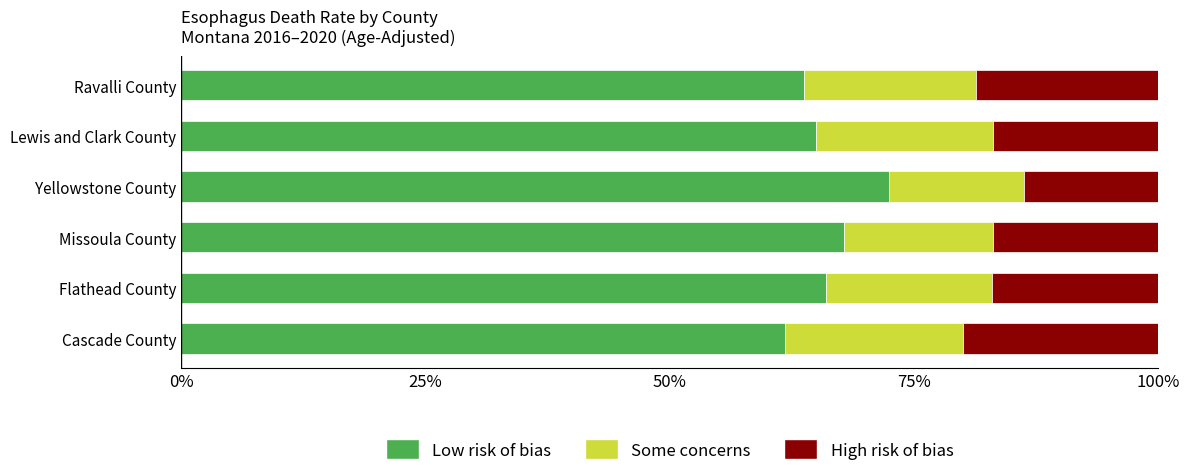

What is the total value across all series at Missoula County?

100.0